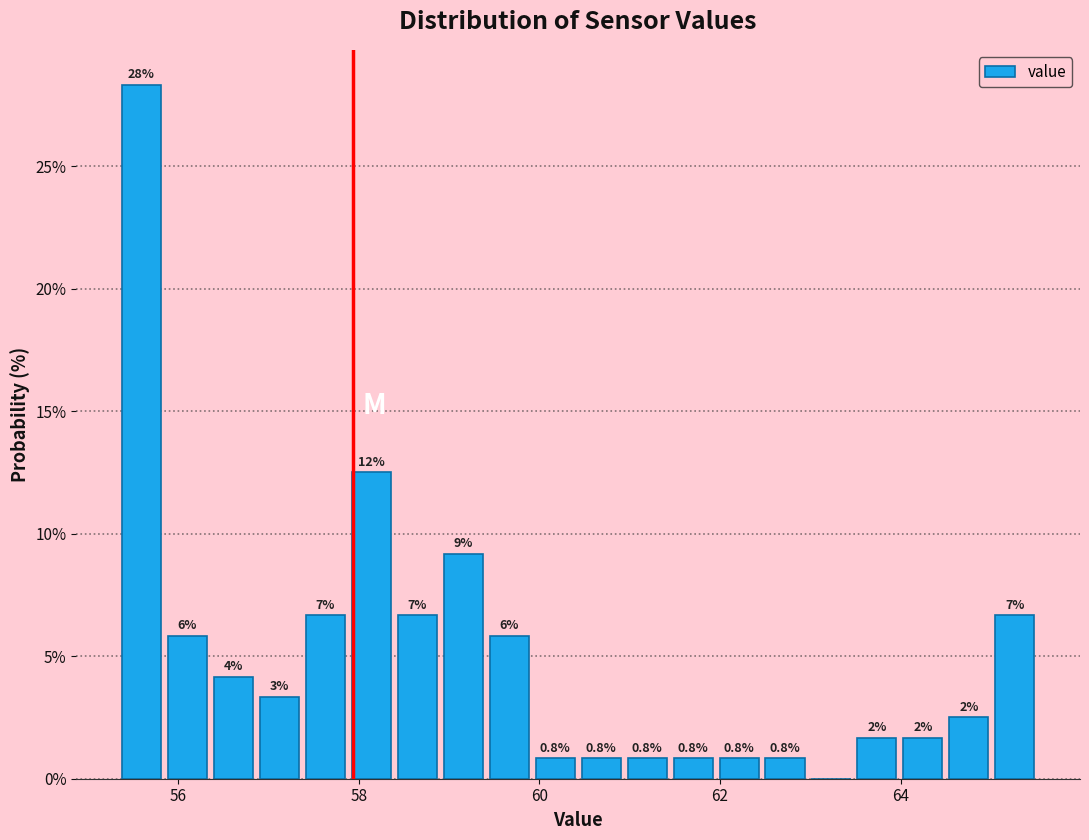

Read against the x-axis, roughly where is the centre of the tallest bar?

55.6